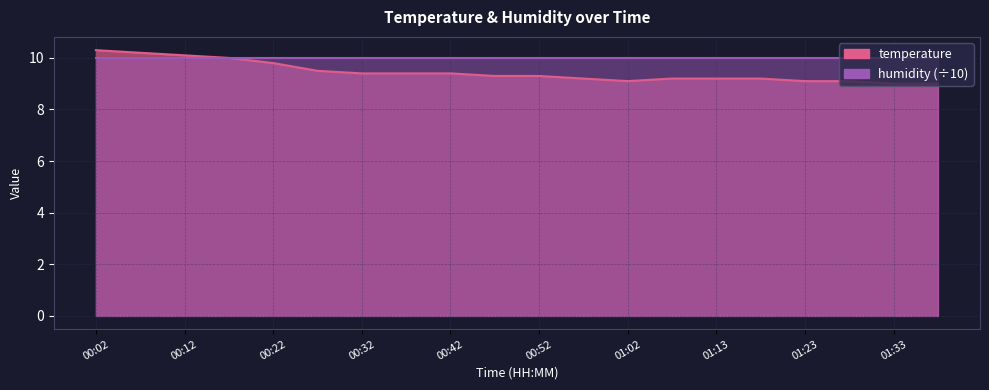

The chart shows a value of 2.2 at 01:07. True or false?

False